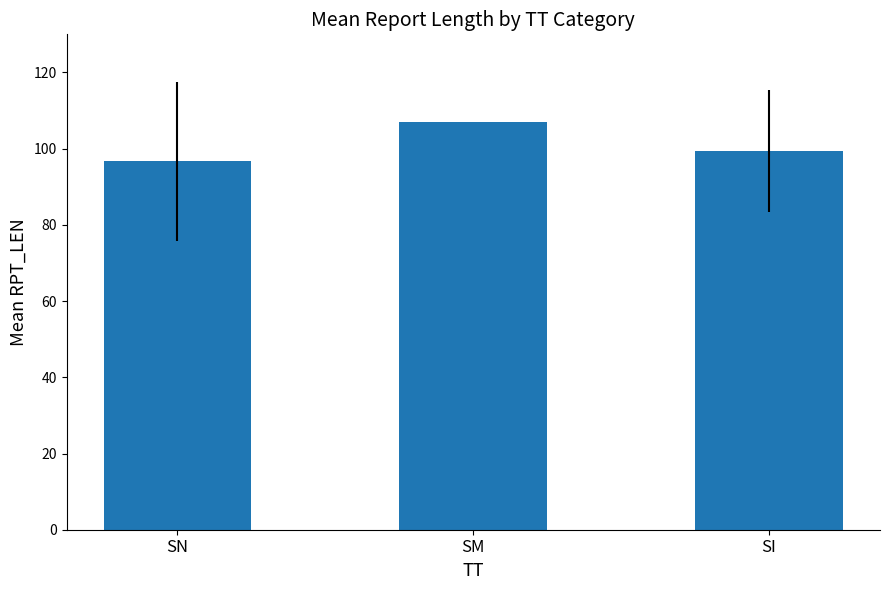

What is the approximate value at SM?

107.0